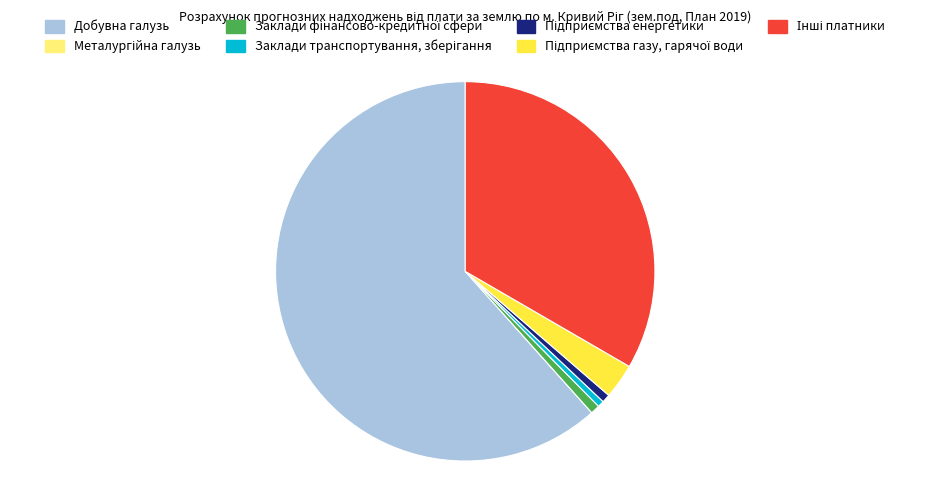

What is the largest slice in the pie chart?

Добувна галузь